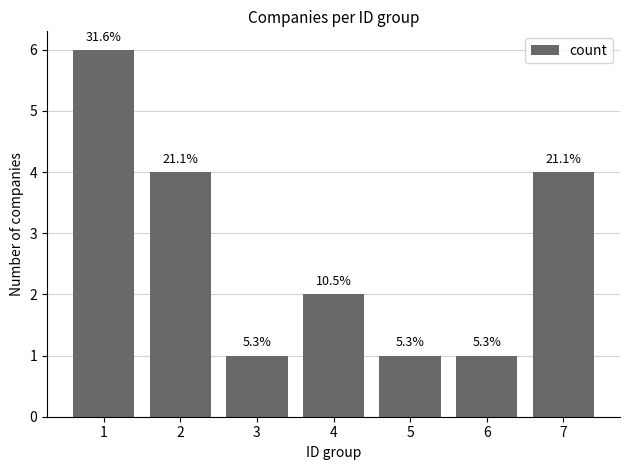

Does the chart contain any negative values?

No